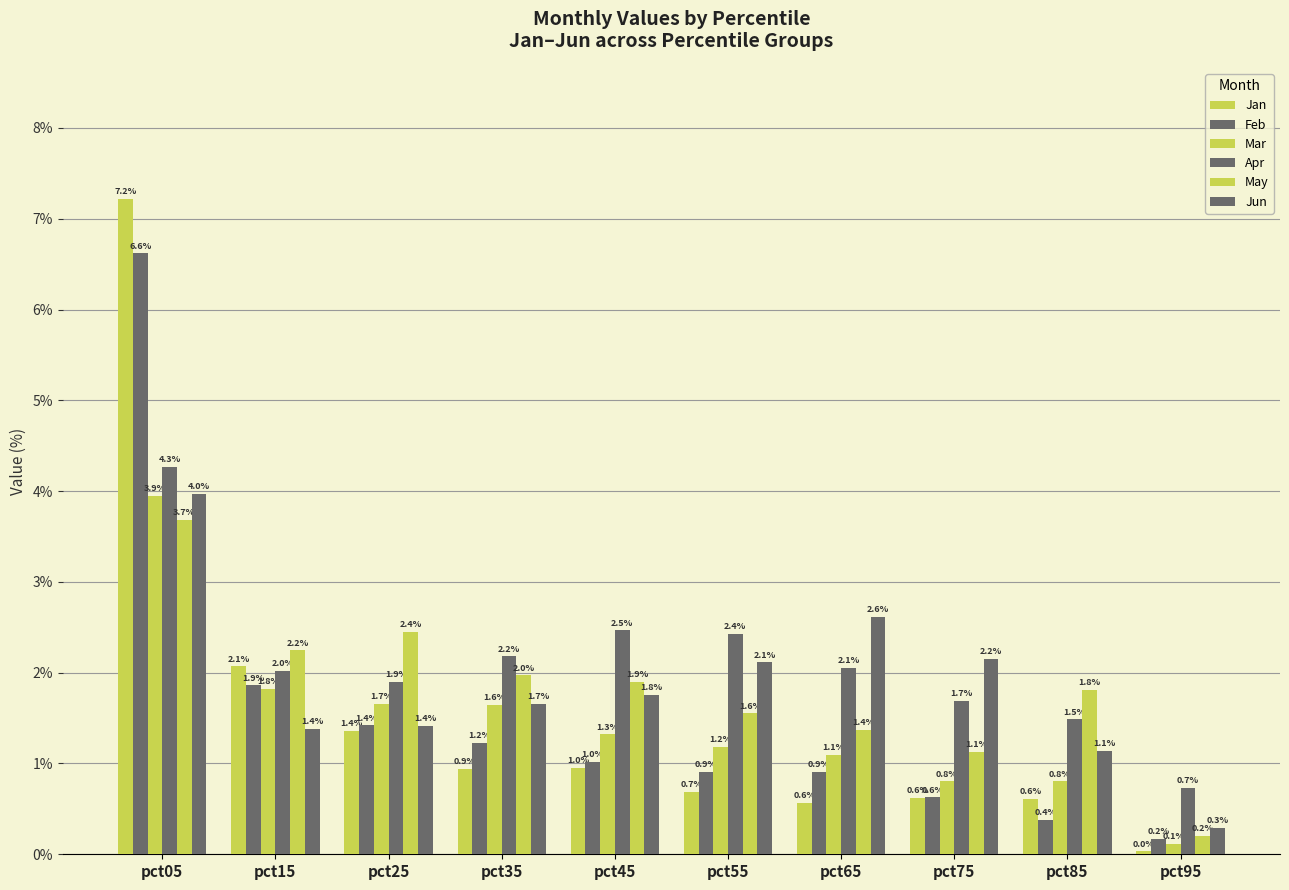

What is the difference between the maximum and minimum values in the May series?

3.5